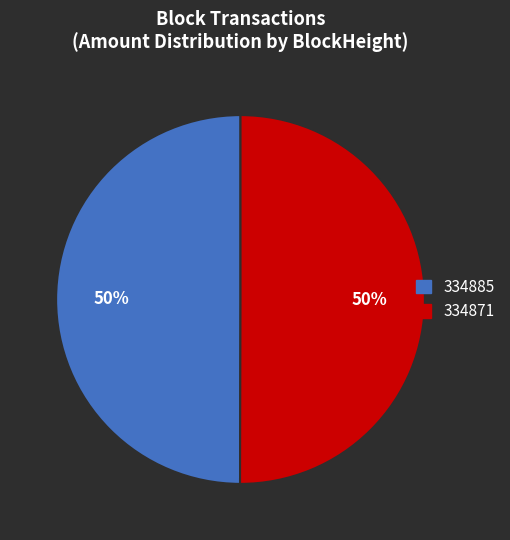

What is the ratio of the value at 334871 to the value at 334885?

1.0